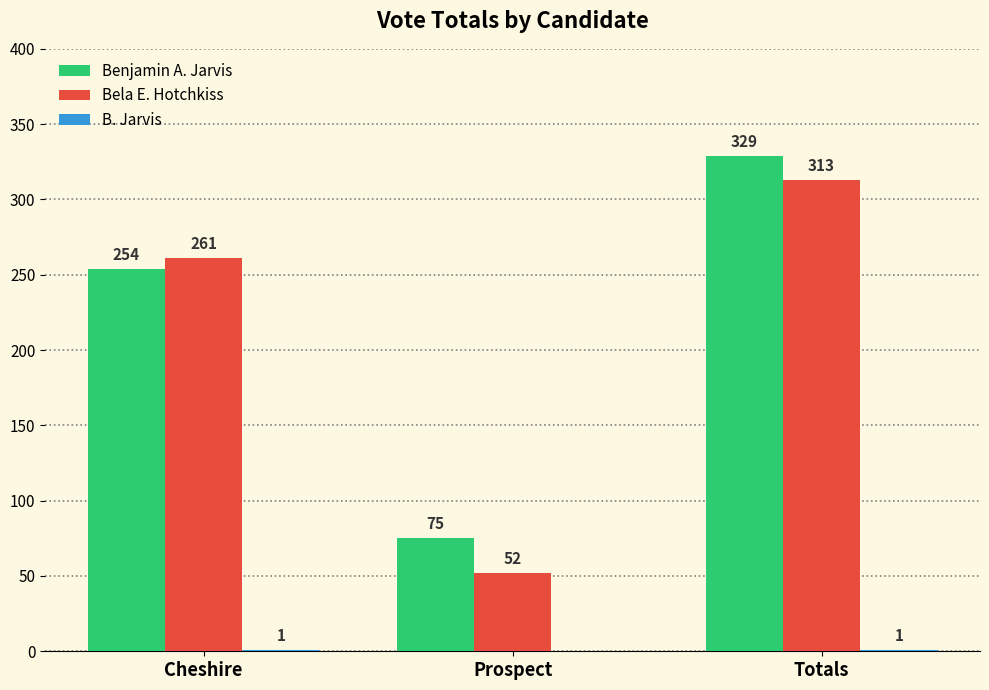

How many series are shown in this chart?

3